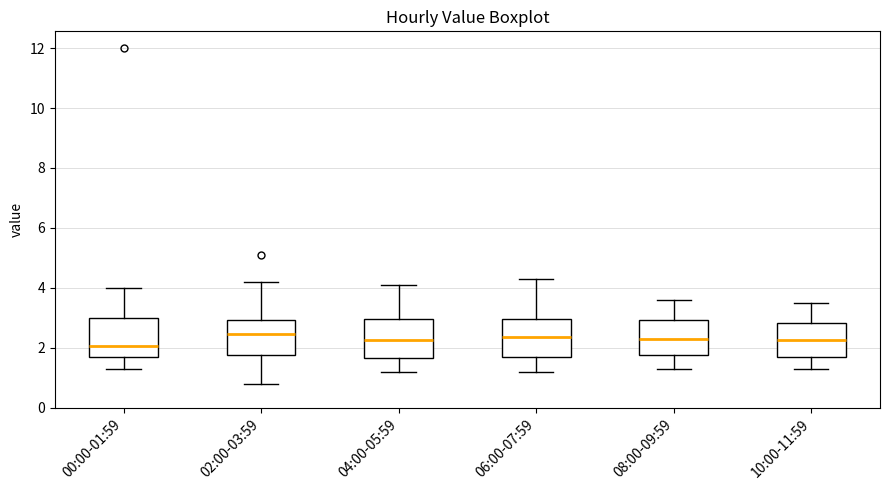

Reading left to right, transcribe this box plot: for each box, give where its median line is, the range the box spans, and where its two whiskers end, as read against the y-axis. The values are not printed on the chart, so give them approximately, as read against the axis.

00:00-01:59: median 2.0, box 1.8 to 3.0, whiskers 1.4 to 4.0
02:00-03:59: median 2.4, box 1.8 to 3.0, whiskers 0.8 to 4.2
04:00-05:59: median 2.2, box 1.6 to 3.0, whiskers 1.2 to 4.2
06:00-07:59: median 2.4, box 1.8 to 3.0, whiskers 1.2 to 4.4
08:00-09:59: median 2.4, box 1.8 to 3.0, whiskers 1.4 to 3.6
10:00-11:59: median 2.2, box 1.8 to 2.8, whiskers 1.4 to 3.6